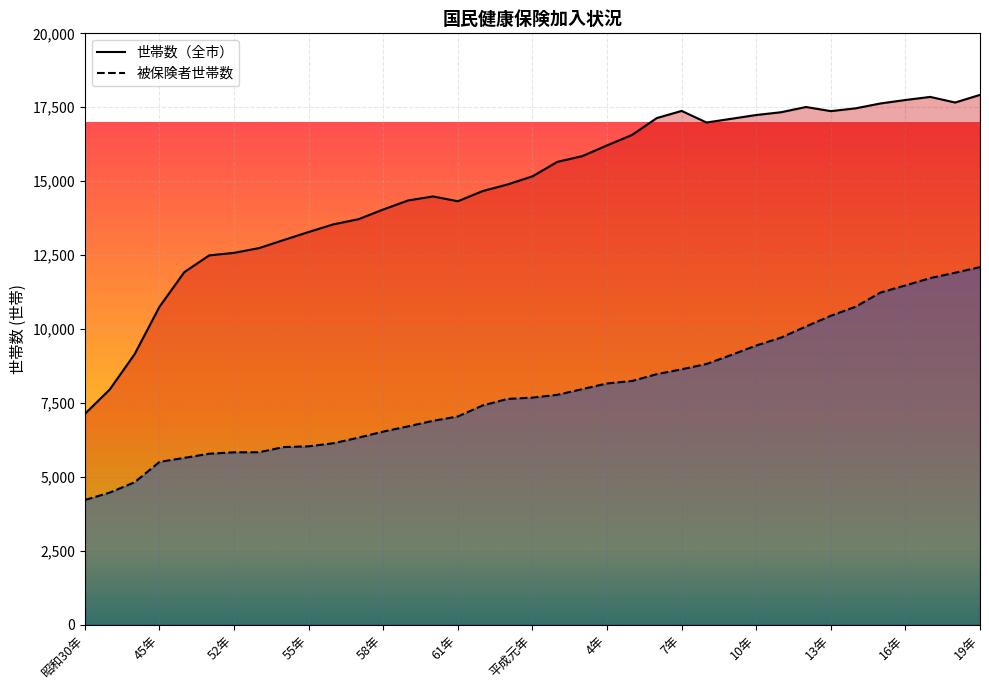

Which series changed the most between 61年 and 16年?

被保険者世帯数